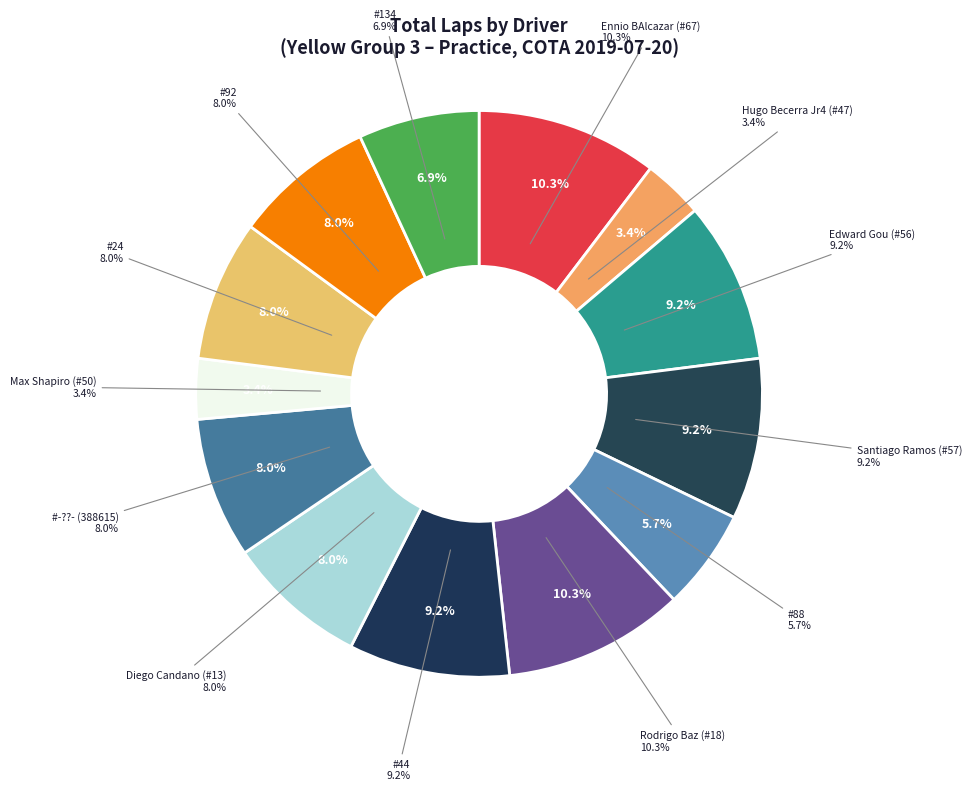

Does Edward Gou (#56) represent more than half of the total?

No